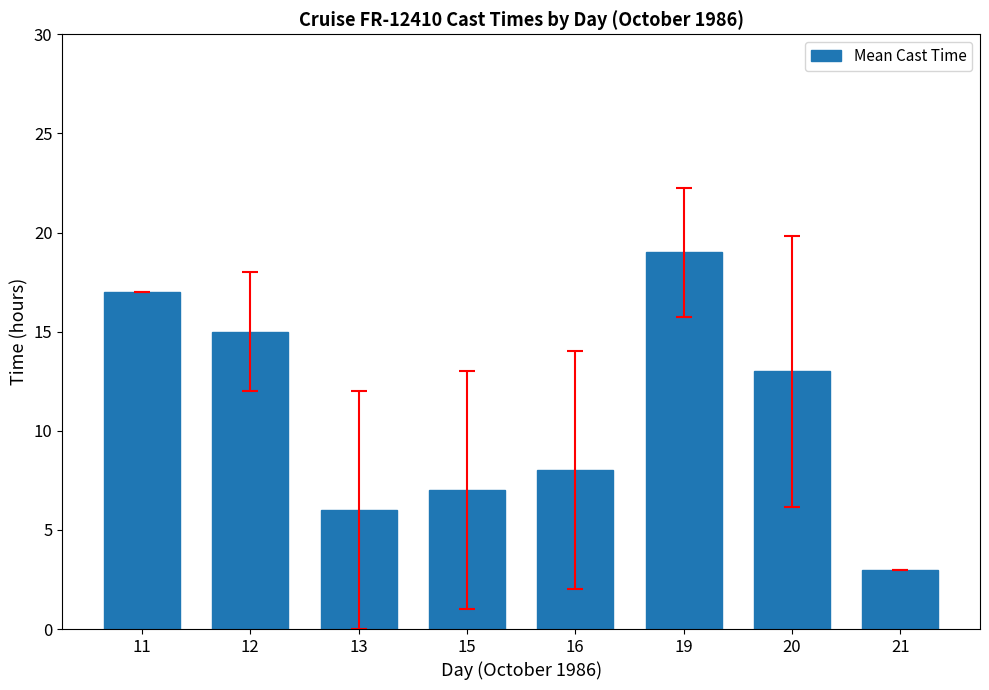

At which category does the chart reach its minimum across all series?

21